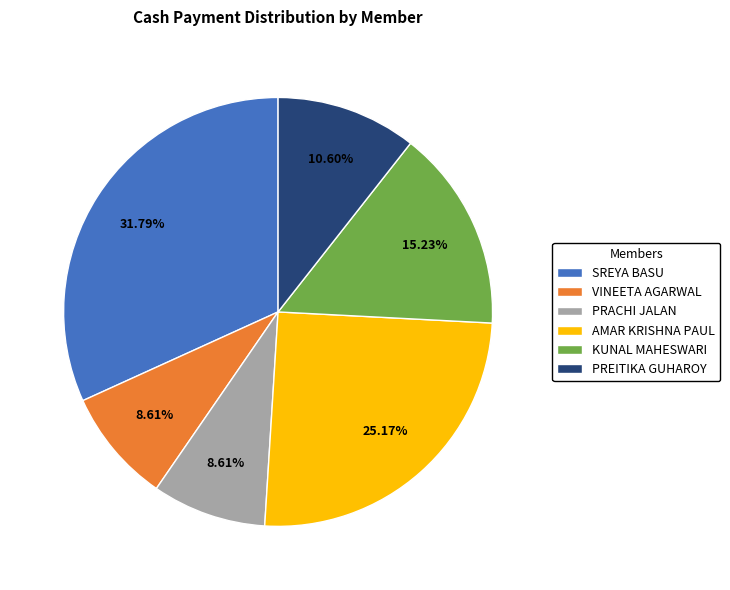

To the nearest percent, what is the combined percentage of SREYA BASU and KUNAL MAHESWARI?

47%